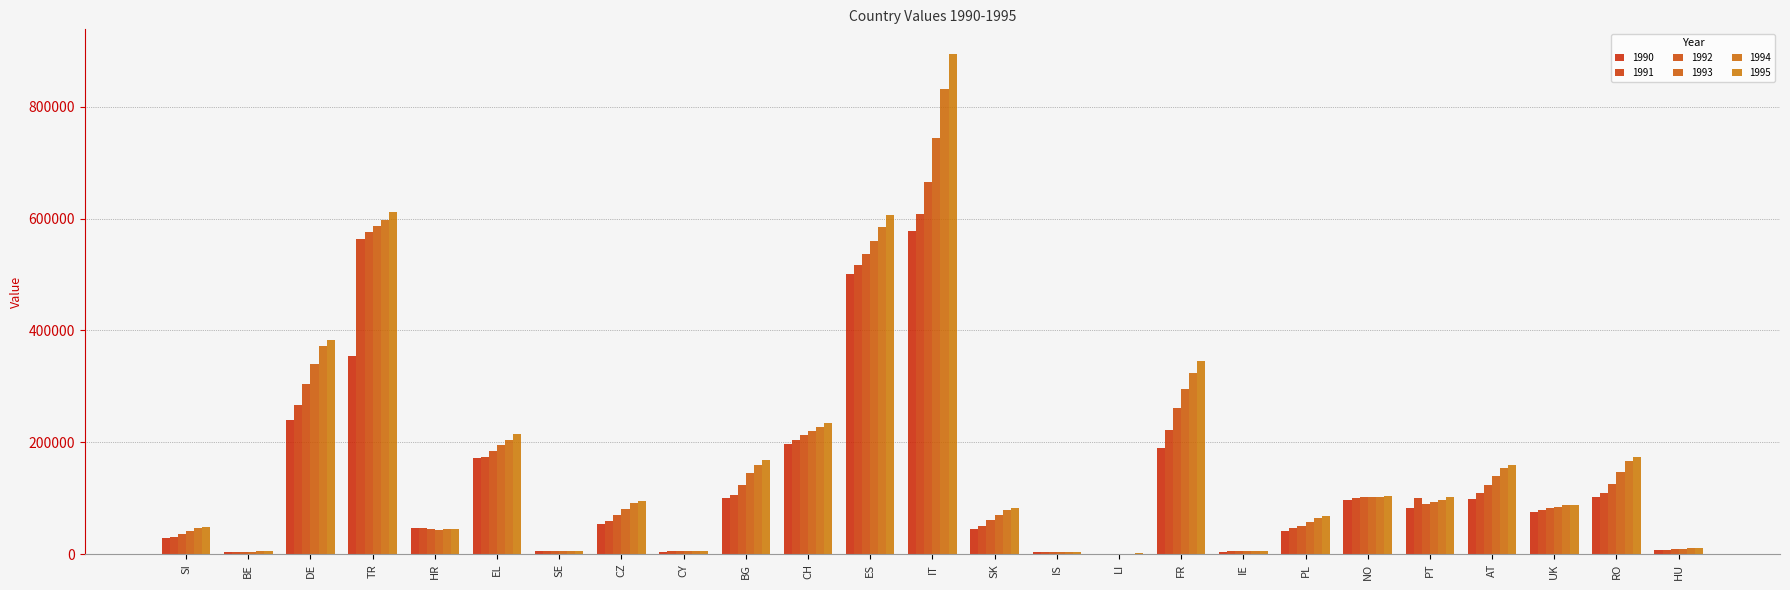

How many data points does each series have?

25